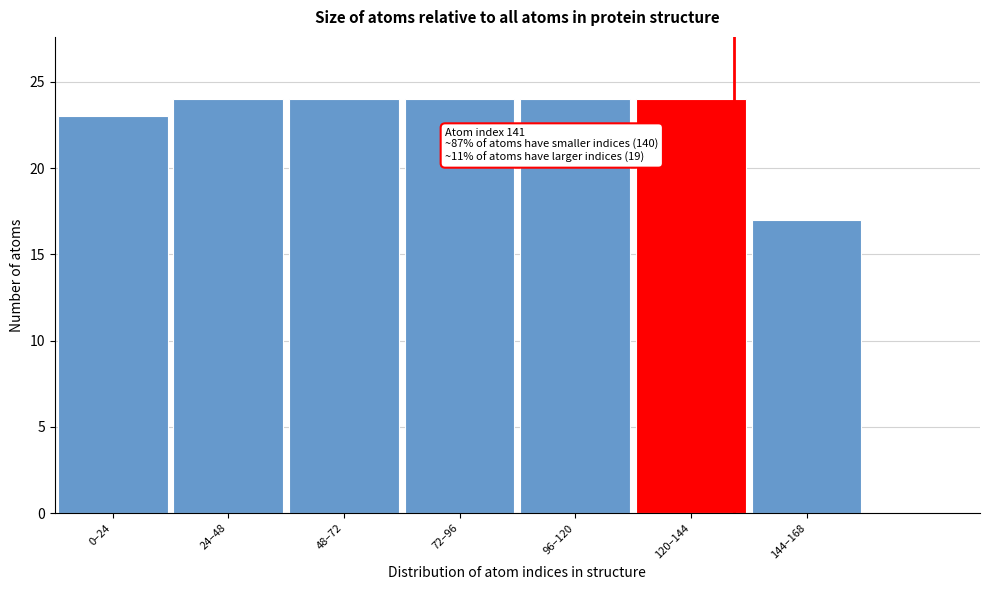

Reading left to right, list all the values displayed in this chart.

0–24=23	24–48=24	48–72=24	72–96=24	96–120=24	120–144=24	144–168=17